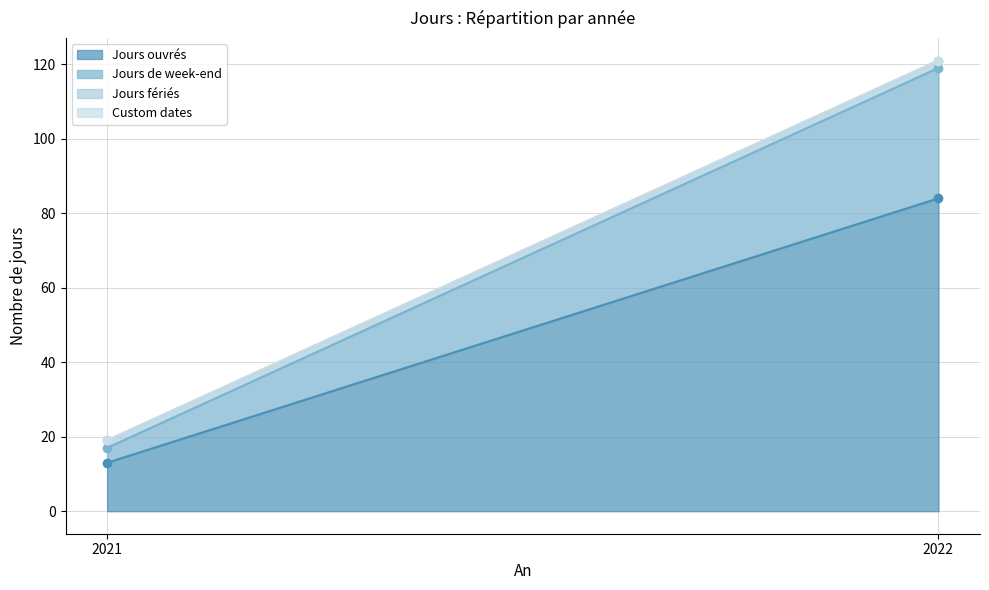

The Jours ouvrés series shows 18 at 2021. True or false?

False